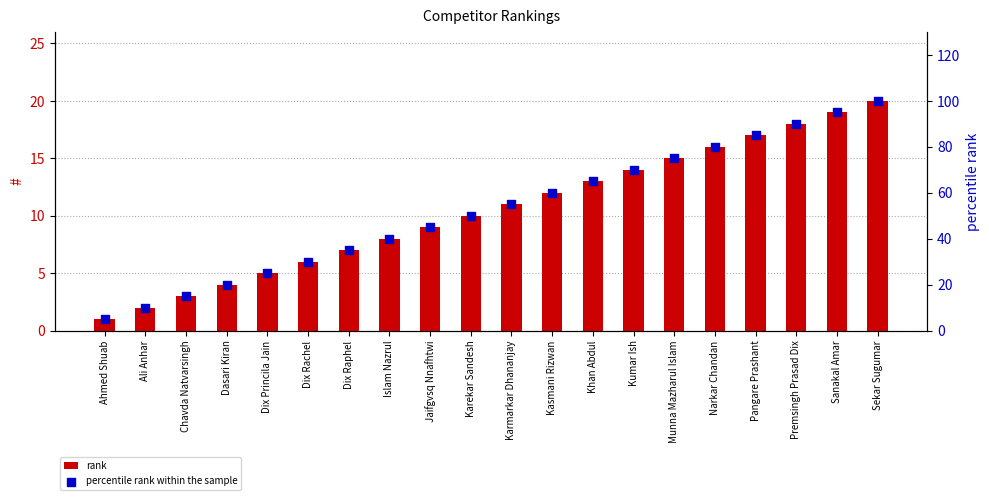

At how many categories does at least one series exceed 45?

11